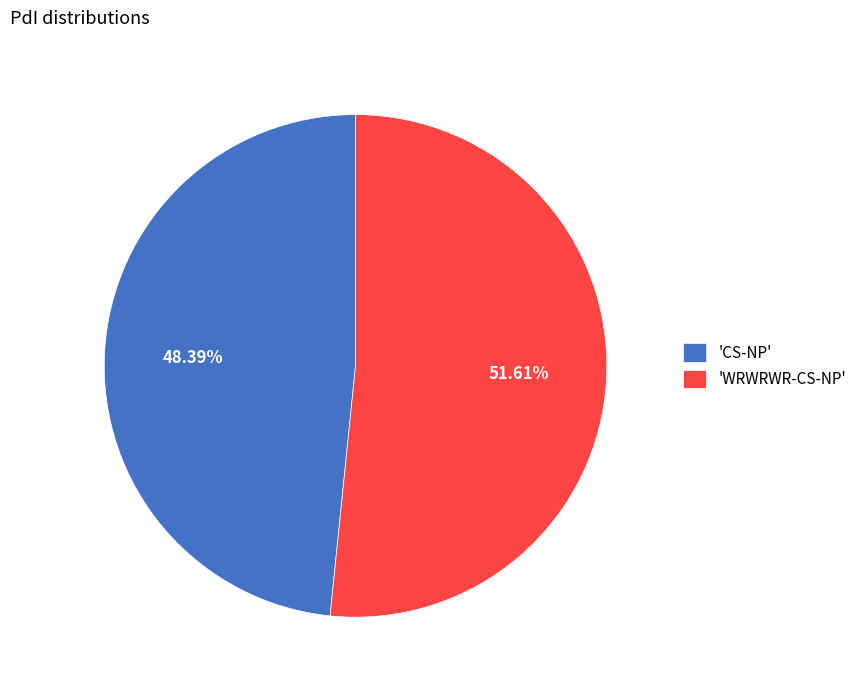

Which slice is the smallest?

'CS-NP'